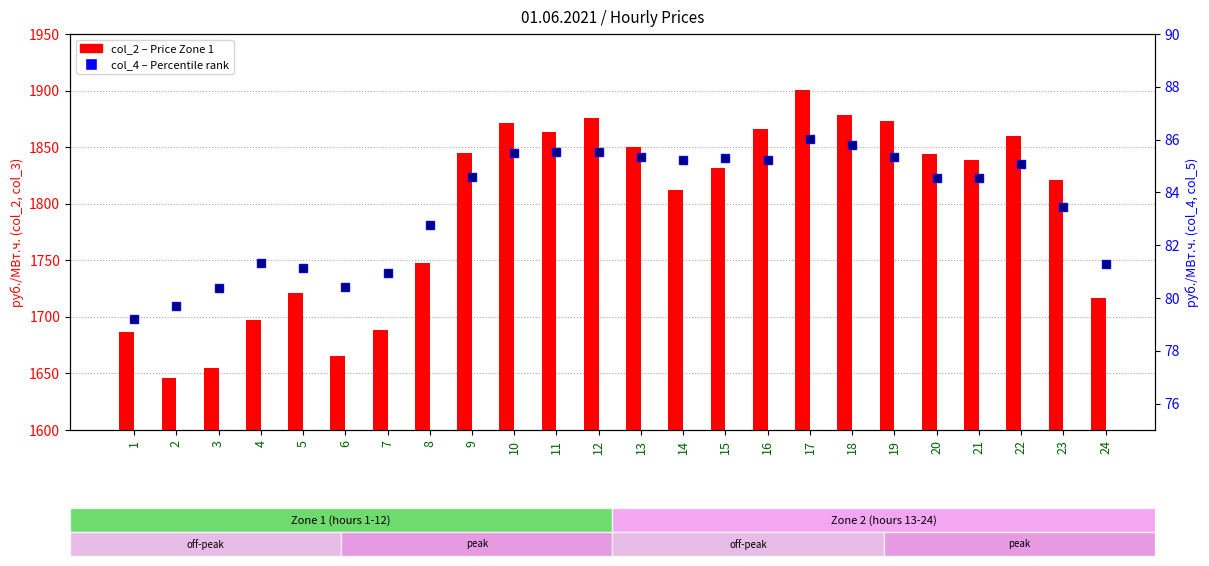

The col_5 (percentile) series shows 127.9 at 4. True or false?

False